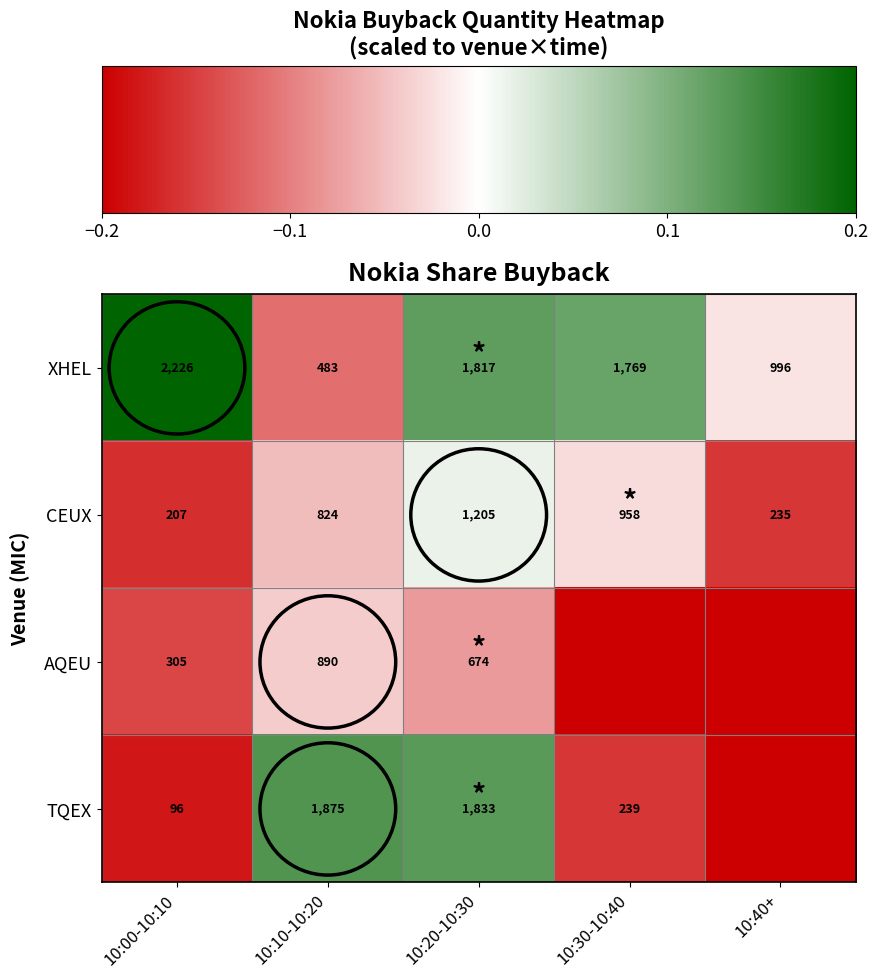

What is the difference between the maximum and second lowest values in the XHEL series?

1230.0